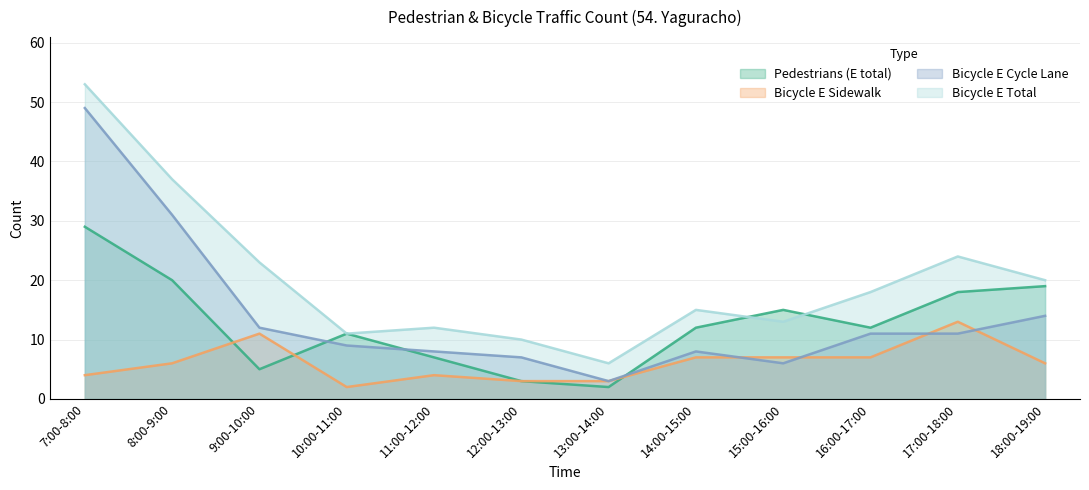

What position from the right is 11:00-12:00?

8